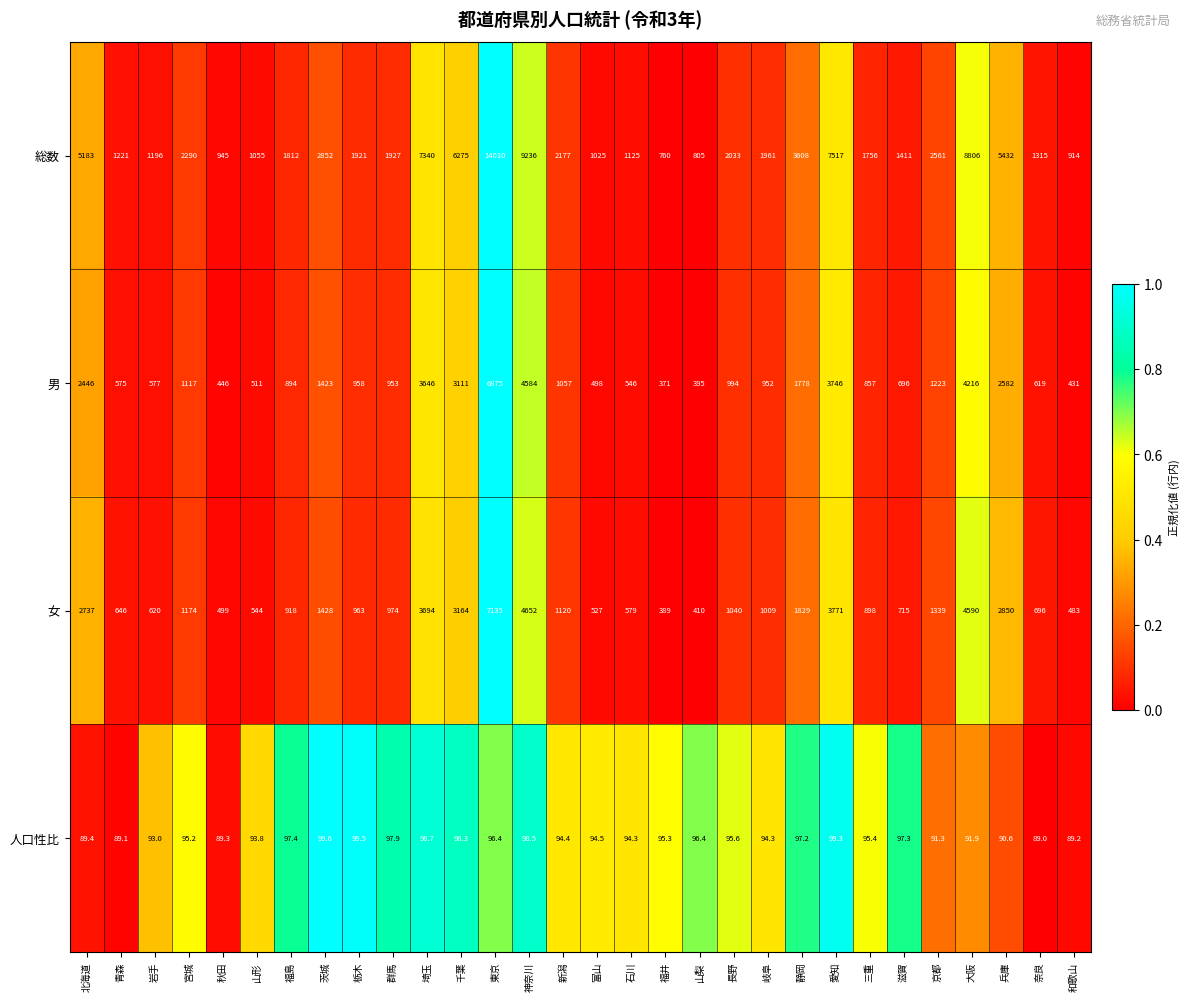

The value of 男 at 栃木 is 527.9. True or false?

False